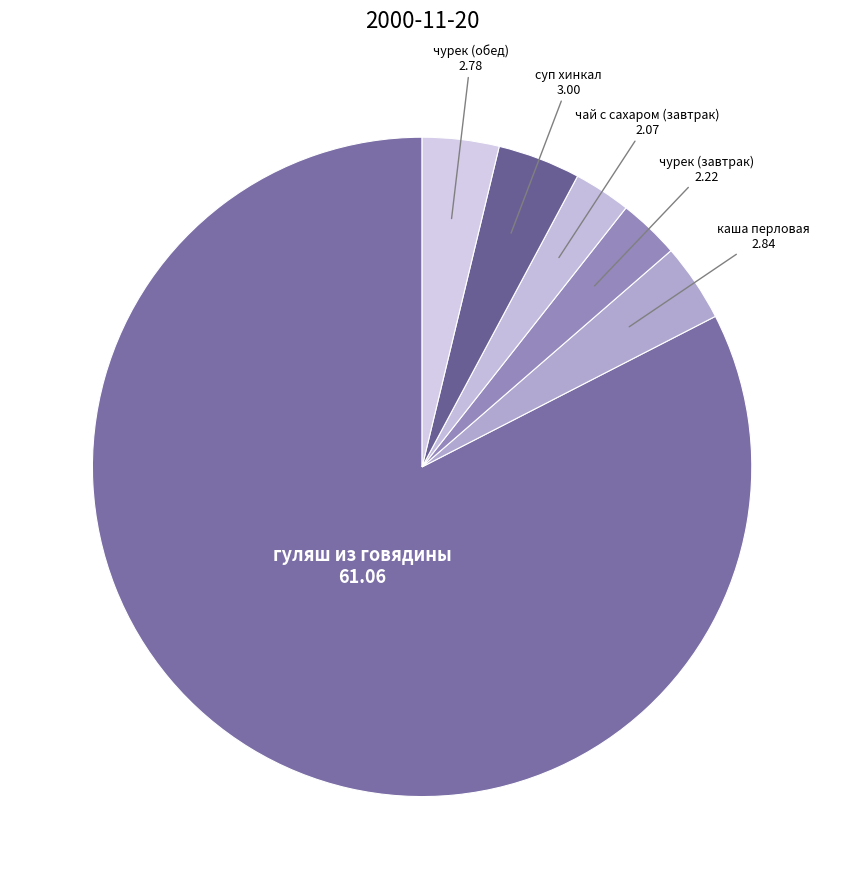

Is the sum of чурек (обед) and суп хинкал greater than half?

No